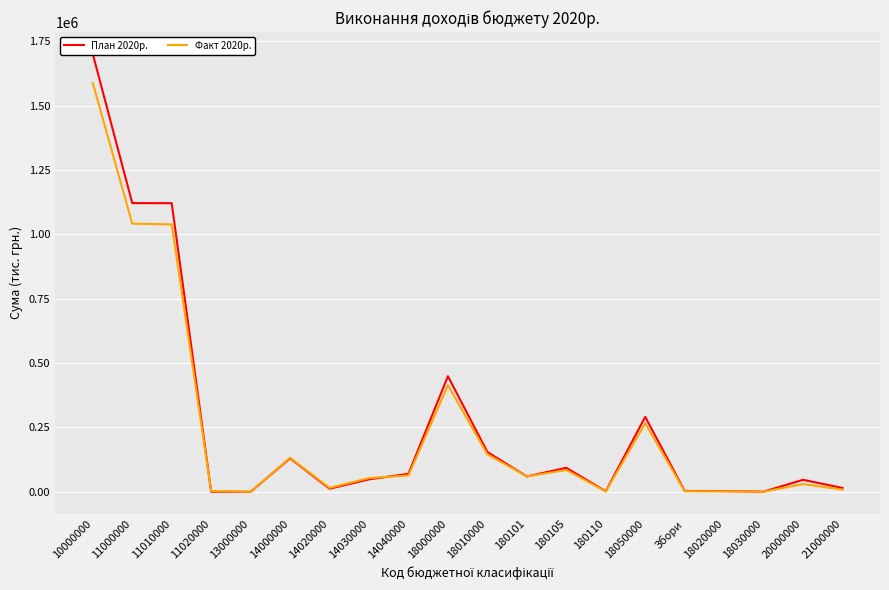

What is the difference between the Факт 2020р. values at 18010000 and 13000000?

145592.9